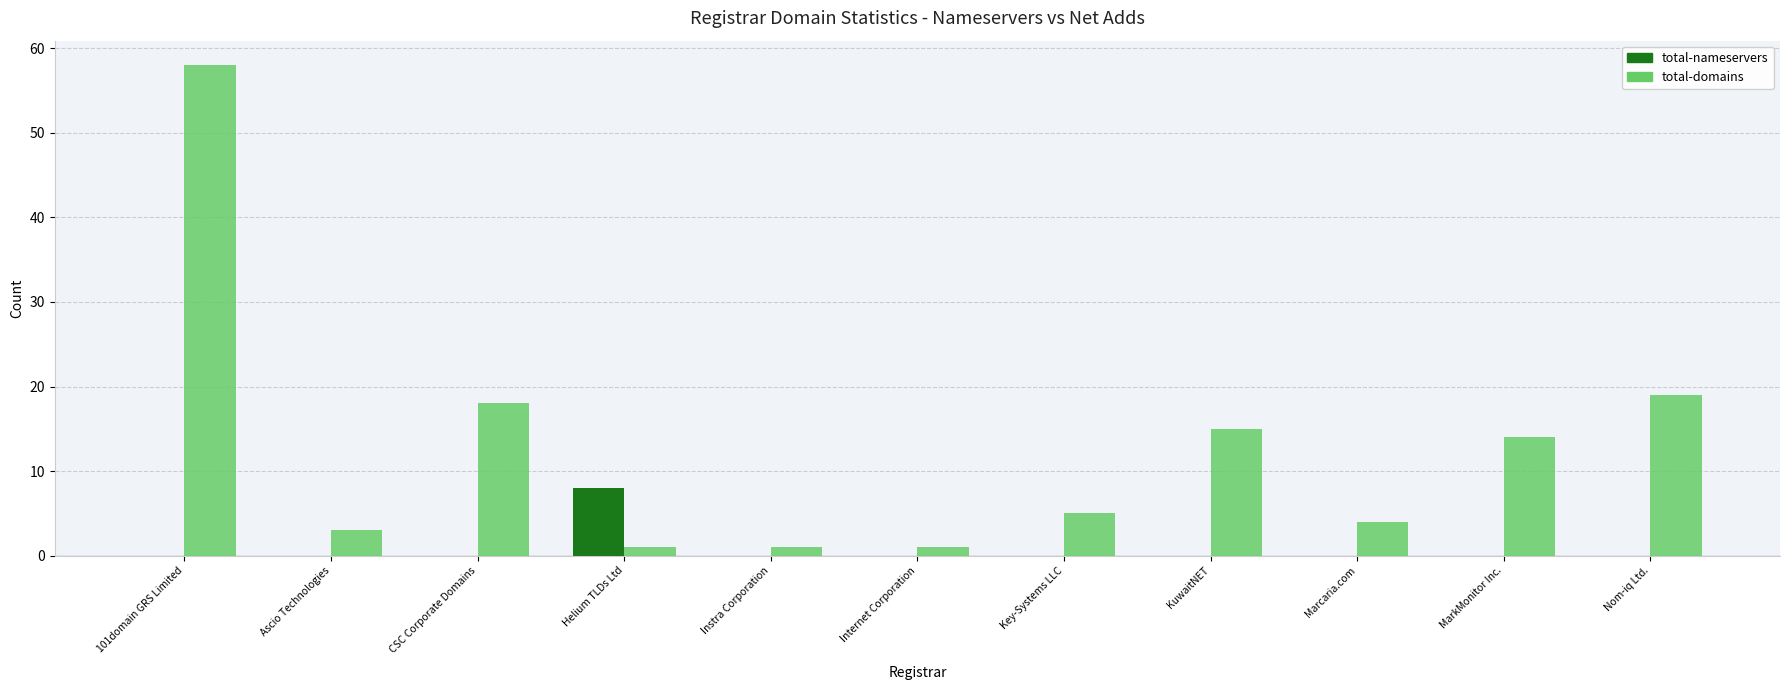

How many distinct data groups are displayed?

2